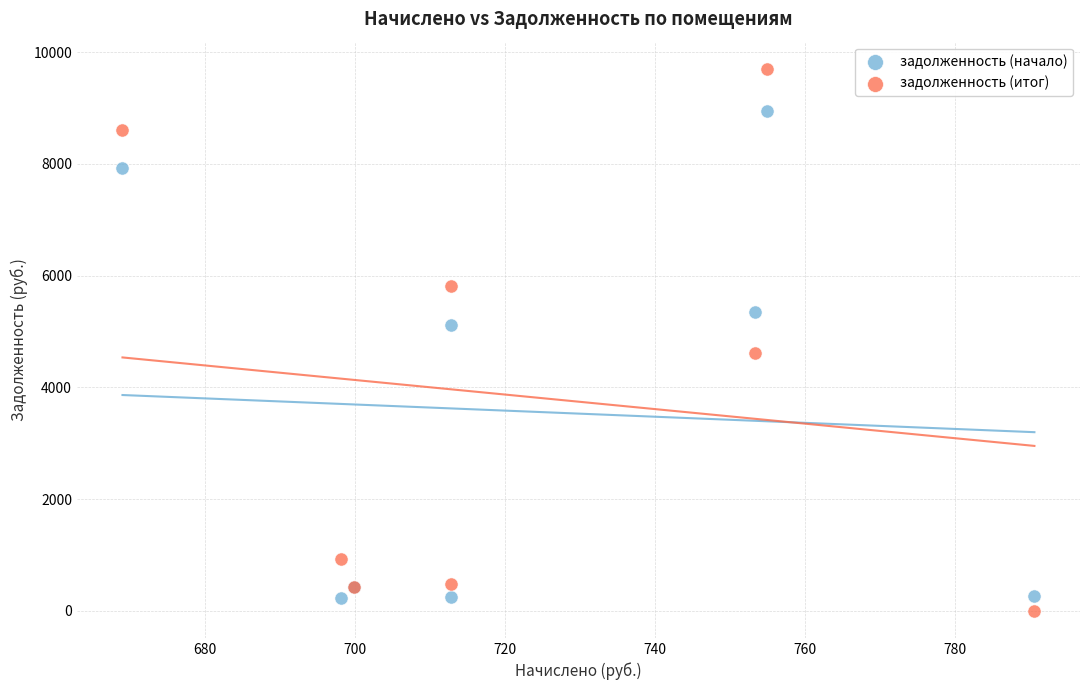

What is the X range (max minus min) for the scatter plot?

121.5